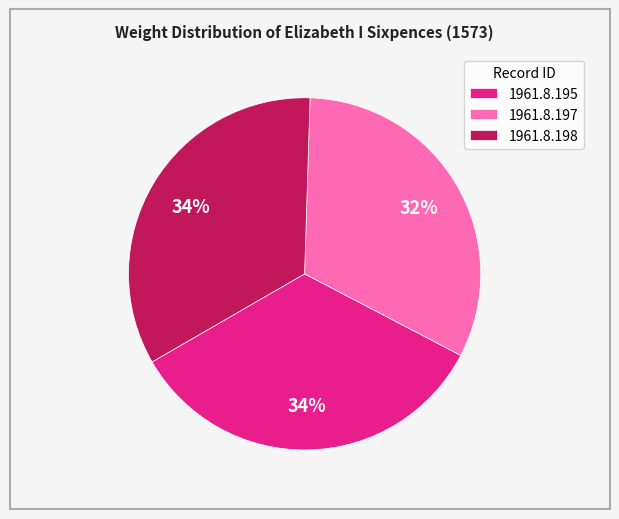

Combined, do 1961.8.198 and 1961.8.197 account for over 50%?

Yes